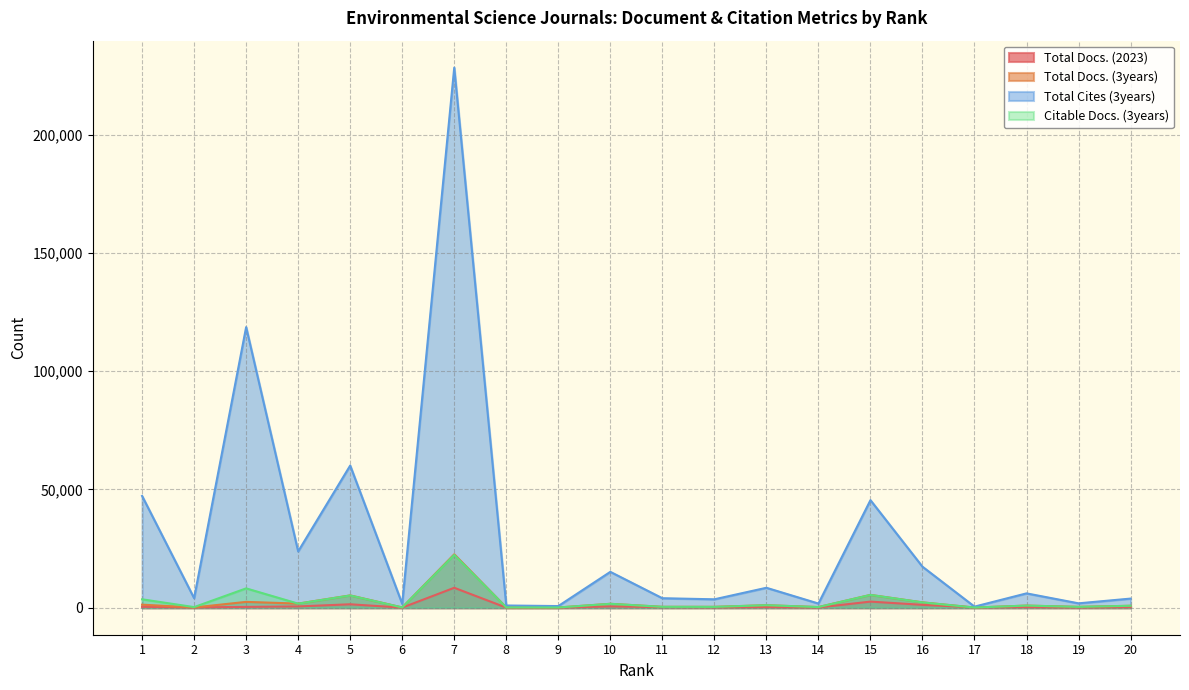

Reading left to right, list all the values displayed in this chart.

Total Docs. (2023): 1=376	2=144	3=352	4=539	5=1451	6=38	7=8428	8=43	9=45	10=529	11=250	12=142	13=263	14=95	15=2583	16=1218	17=123	18=242	19=94	20=238
Total Docs. (3years): 1=1287	2=111	3=2469	4=1736	5=5202	6=116	7=22593	8=110	9=97	10=1659	11=383	12=375	13=1066	14=286	15=5420	16=2263	17=82	18=903	19=368	20=823
Total Cites (3years): 1=47268	2=4038	3=118647	4=23814	5=60112	6=1639	7=228353	8=944	9=697	10=15166	11=4017	12=3560	13=8432	14=1768	15=45476	16=17344	17=466	18=6064	19=1854	20=3859
Citable Docs. (3years): 1=3559	2=259	3=8179	4=1722	5=5174	6=115	7=22320	8=110	9=96	10=1650	11=382	12=352	13=1065	14=274	15=5410	16=2257	17=80	18=899	19=360	20=823